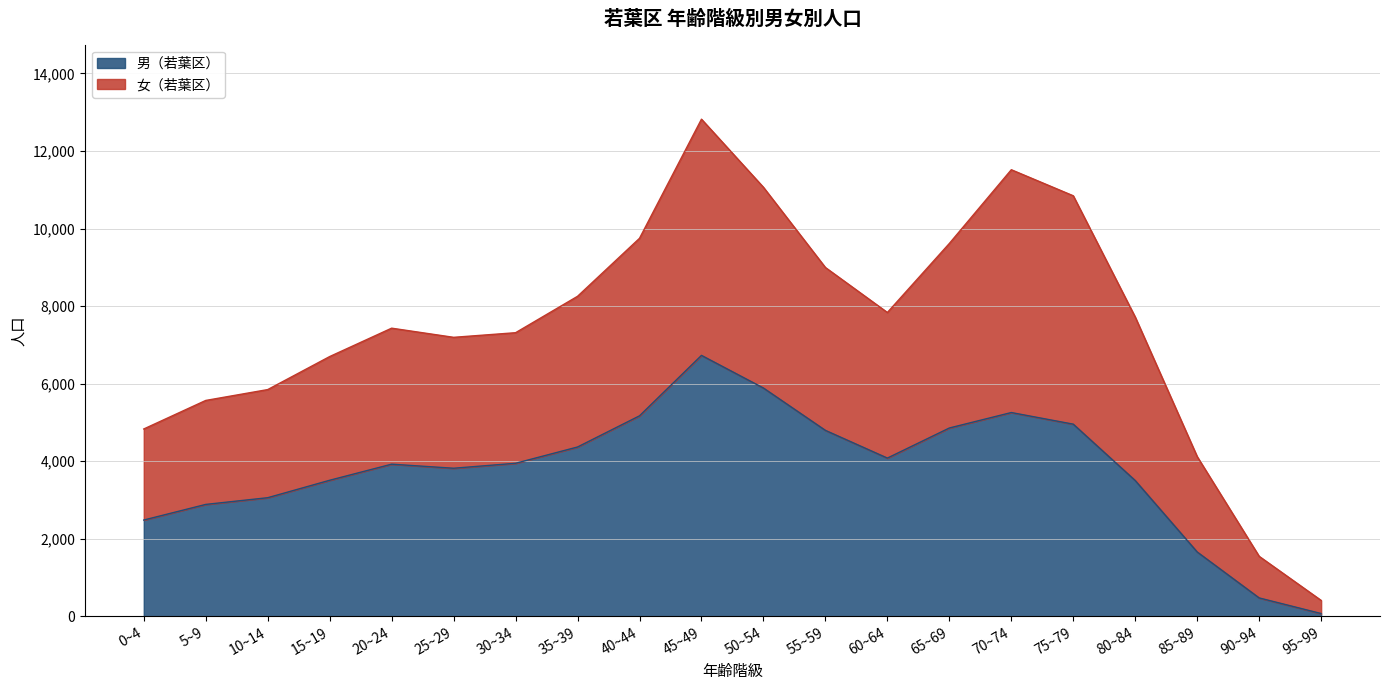

List the series in order of their peak value, lowest first.

男（若葉区）, 女（若葉区）